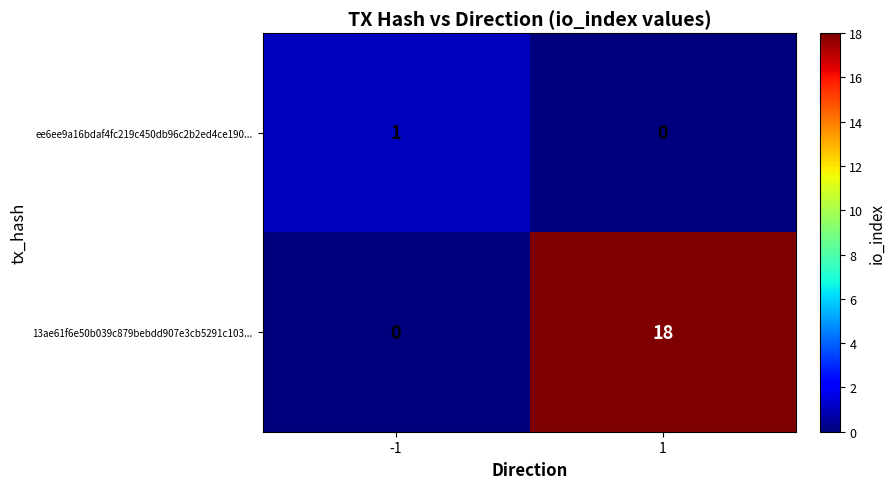

What is the maximum value for 13ae61f6e50b039c879bebdd907e3cb5291c103...?

18